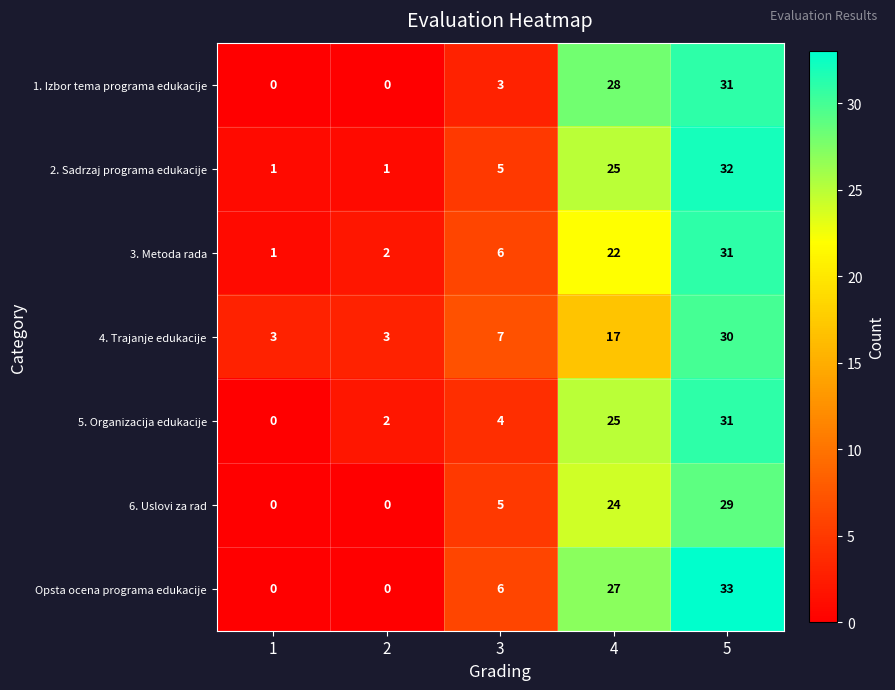

What is the difference between the maximum and minimum values in the 3. Metoda rada series?

30